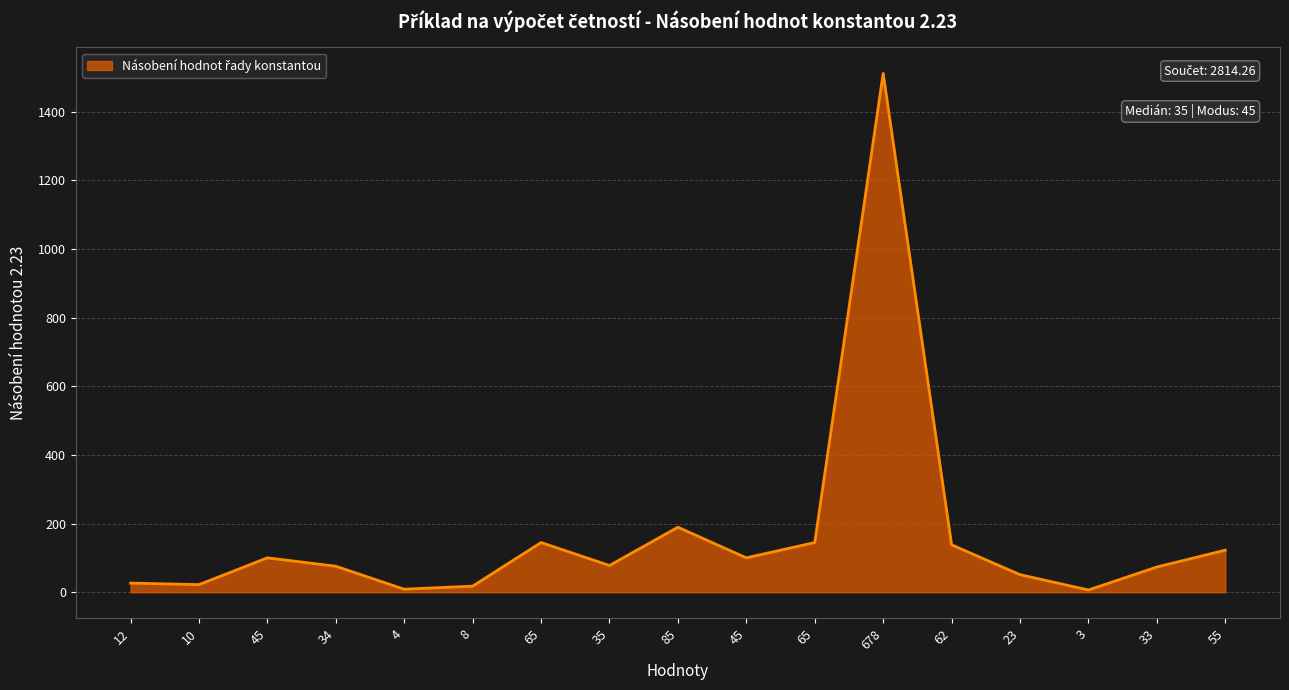

What is the label of the 15th point from the left?

3